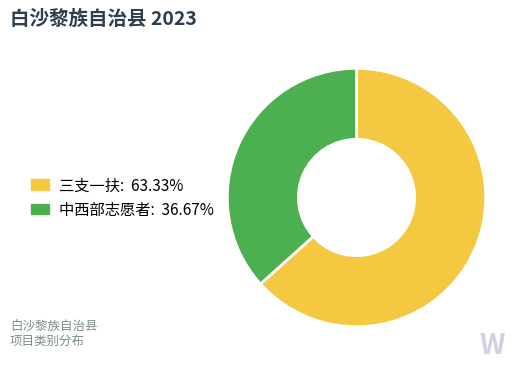

Which category has the smallest portion of the pie?

中西部志愿者